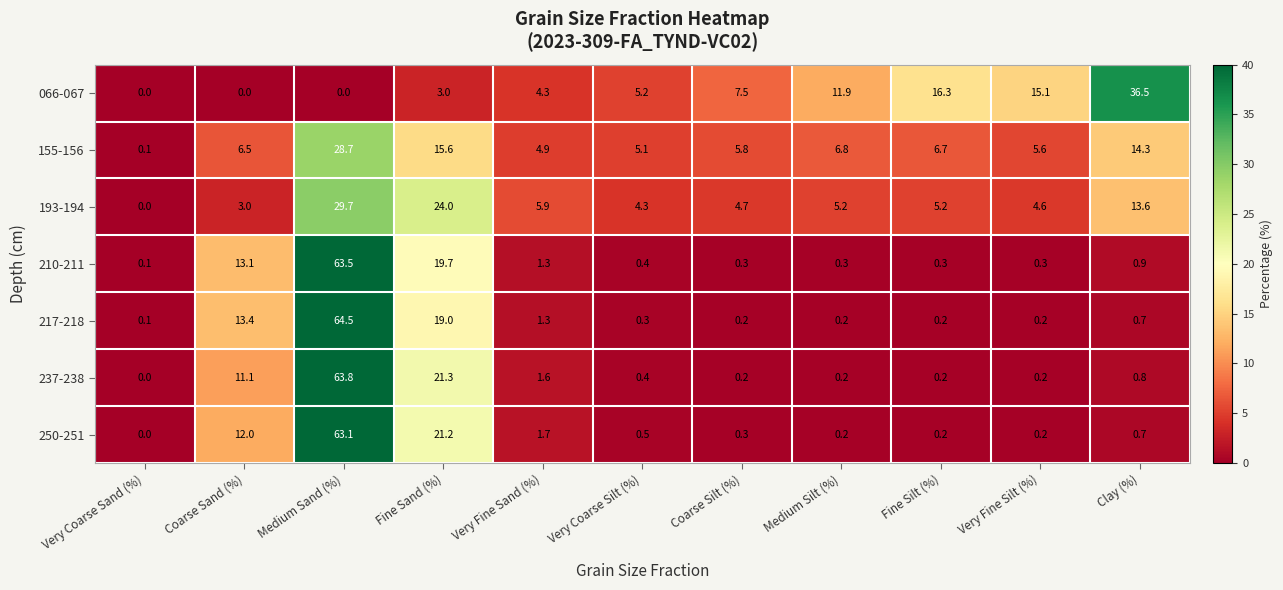

List the series in order of their peak value, highest first.

217-218, 237-238, 210-211, 250-251, 066-067, 193-194, 155-156